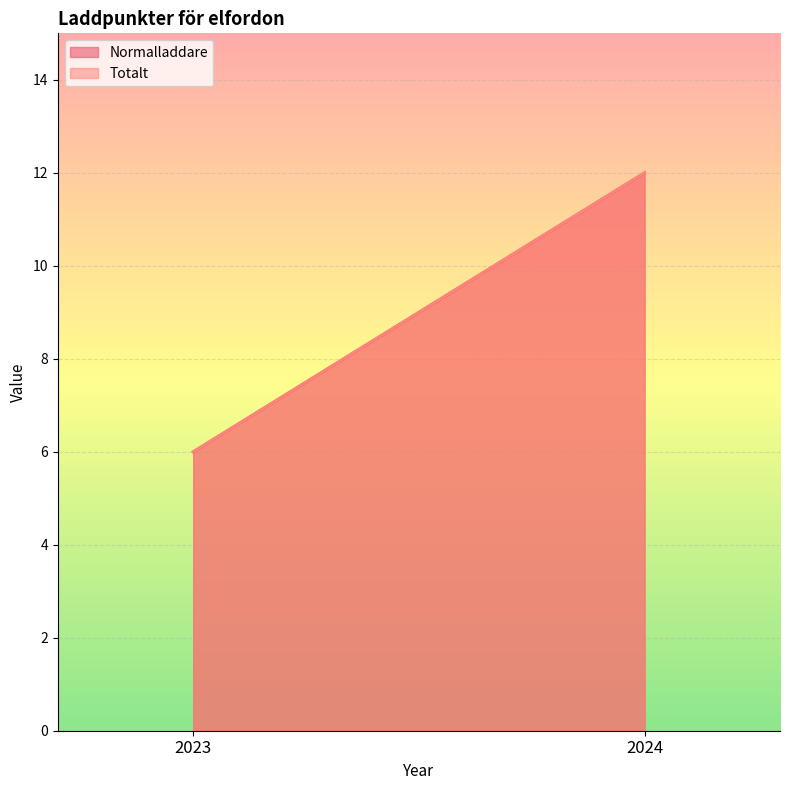

At 2024, list the series in order from largest to smallest.

Normalladdare, Totalt